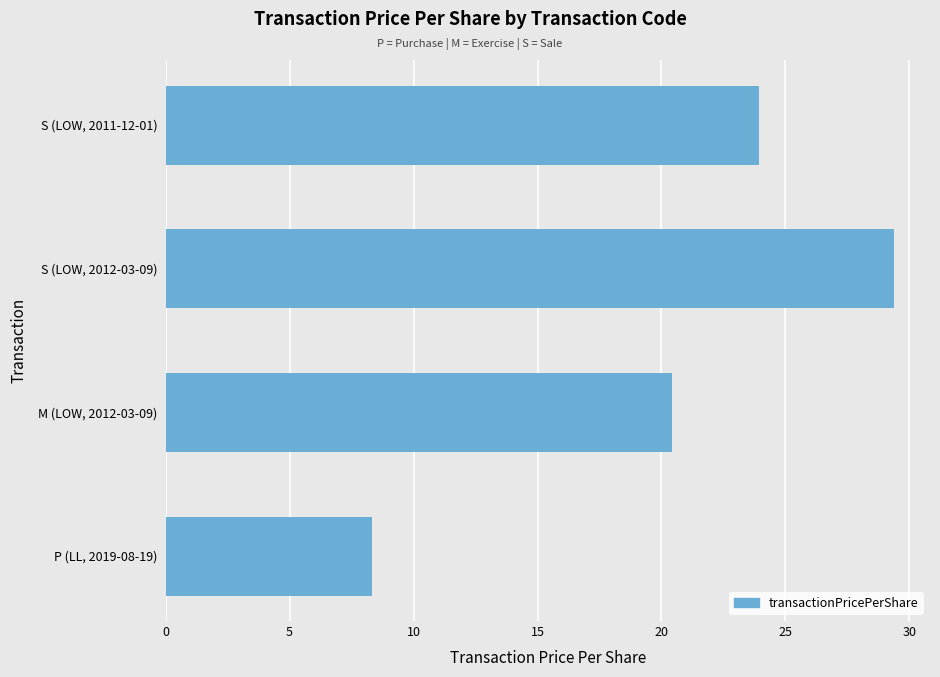

What is the difference between the values at M (LOW, 2012-03-09) and S (LOW, 2012-03-09)?

8.9